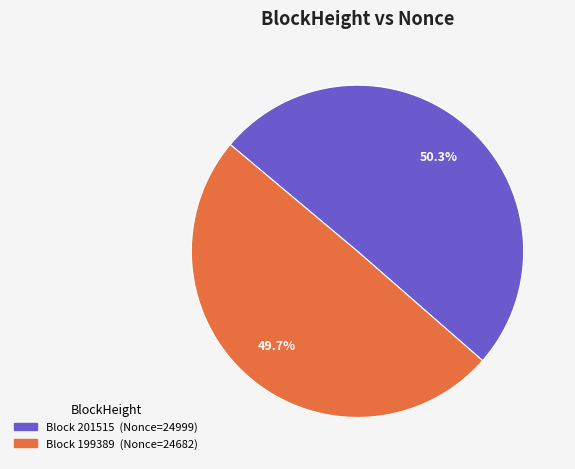

Is there any slice that represents more than half of the pie?

Yes